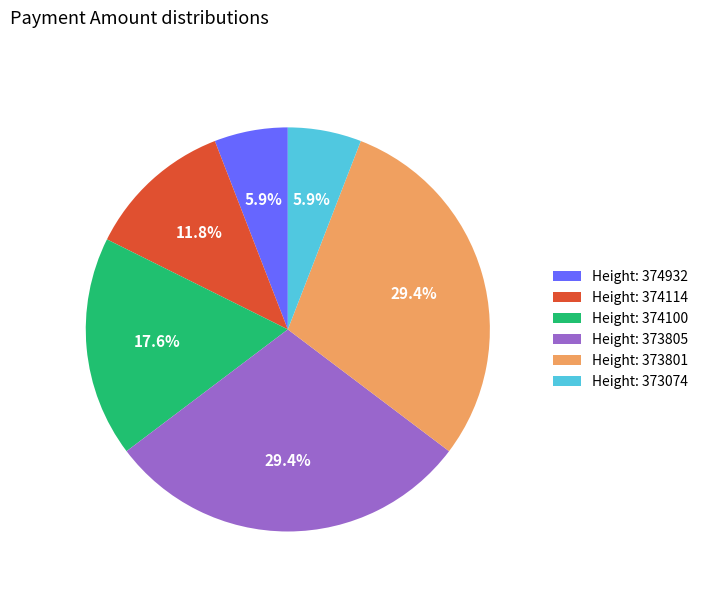

Does any single category account for the majority?

No